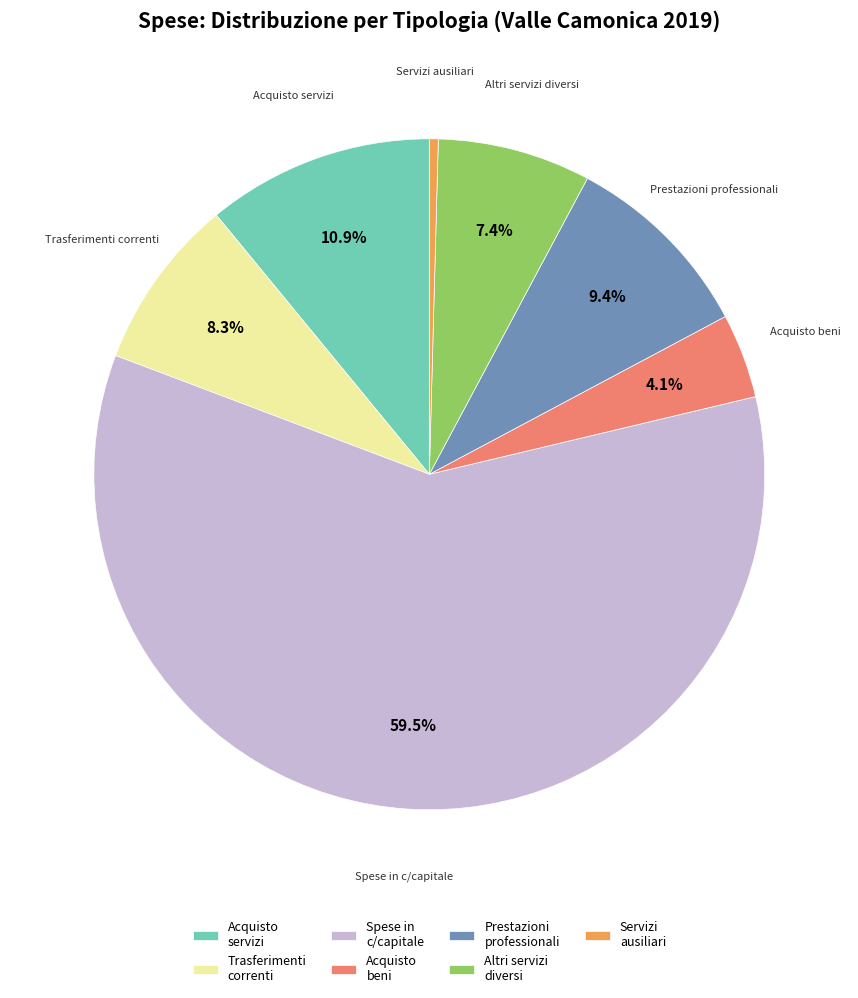

Which category has the smallest portion of the pie?

Servizi ausiliari